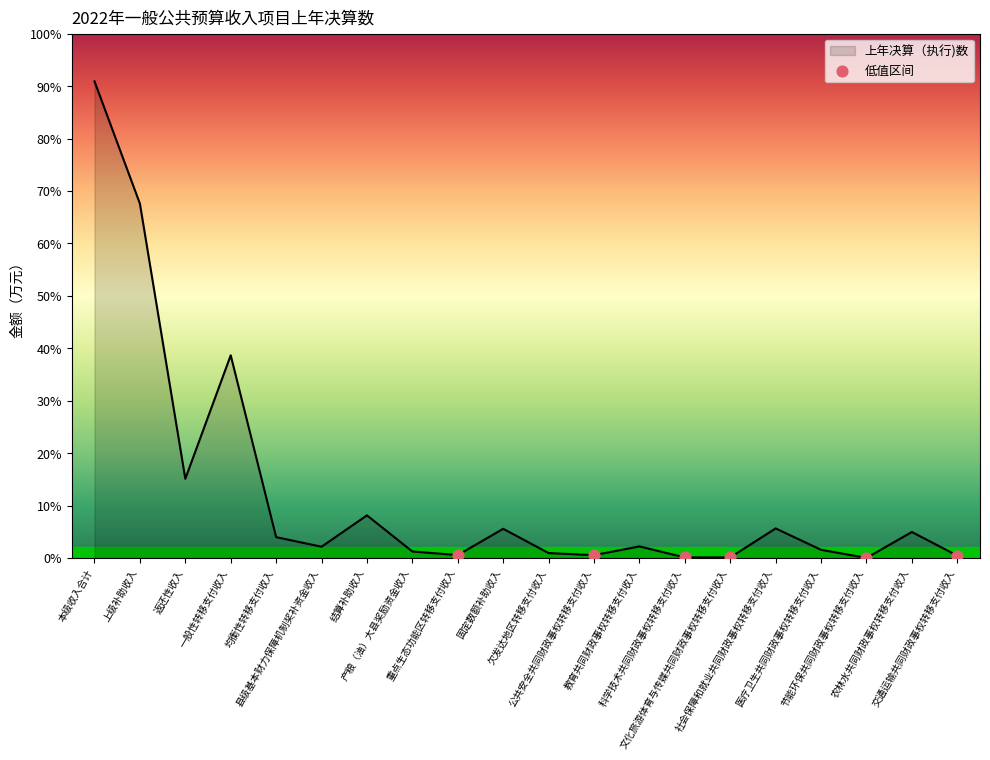

What is the change in value from 本级收入合计 to 文化旅游体育与传媒共同财政事权转移支付收入?

-365275